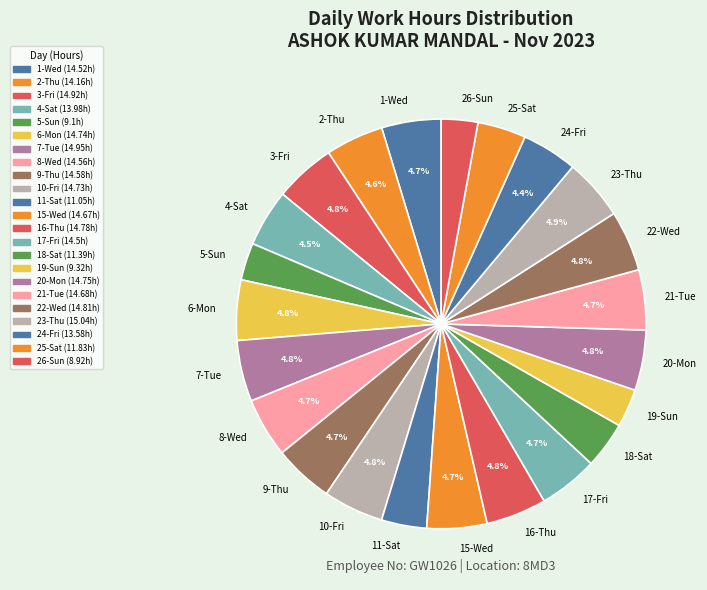

To the nearest percent, what is the difference between the largest and smallest slice percentages?

2%